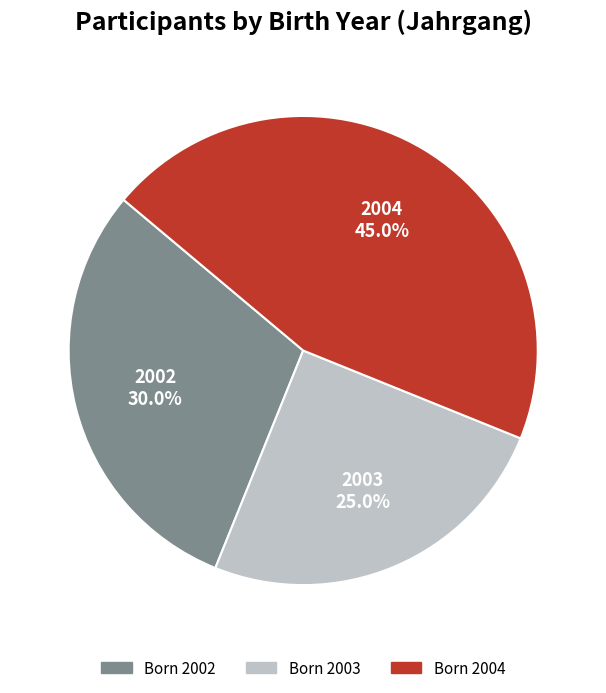

Does any single category account for the majority?

No